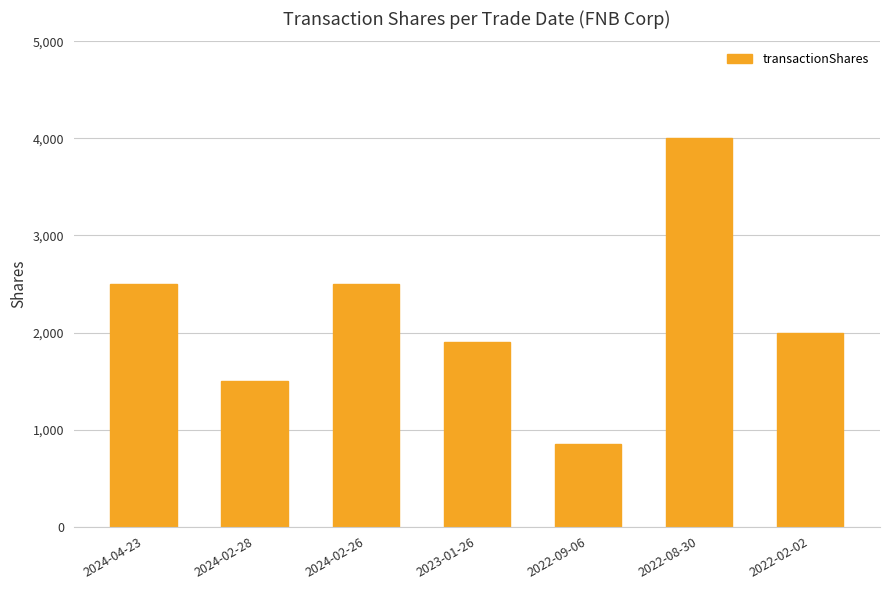

Is it true that the value at 2024-04-23 is 2500?

True